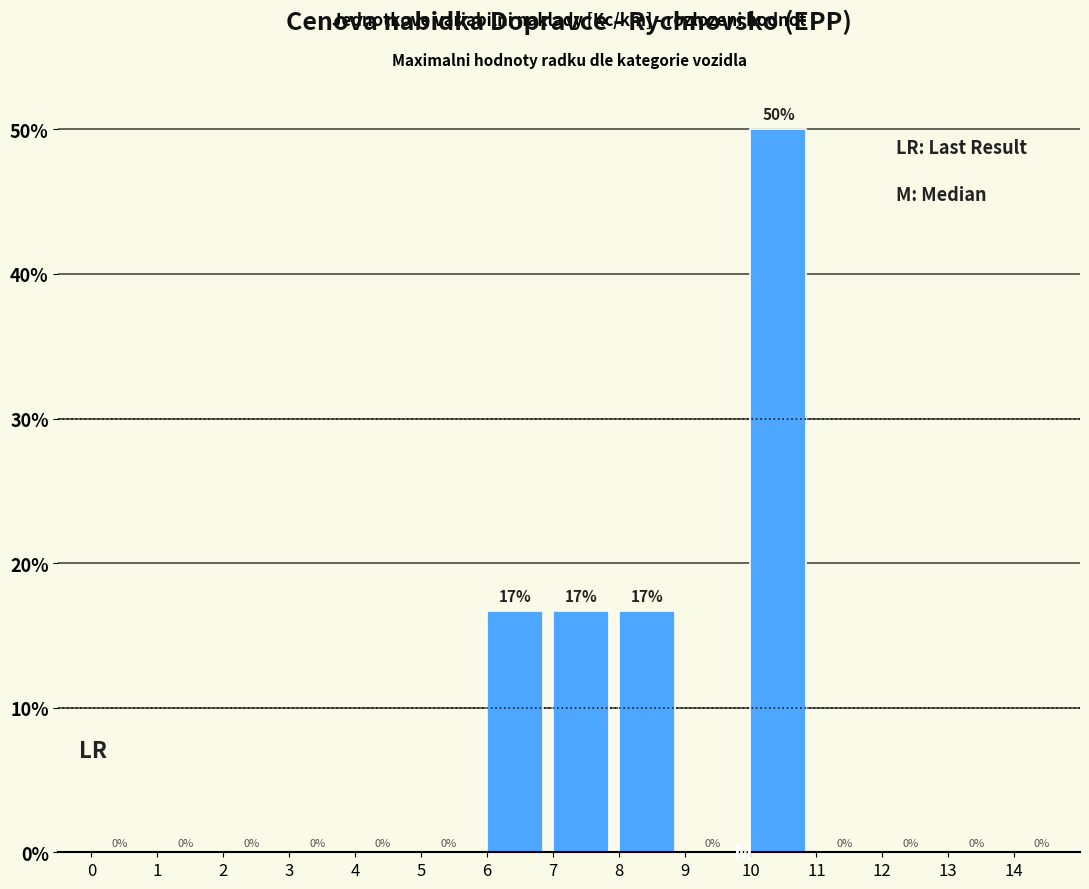

Which range on the x-axis has the tallest bar?

10 to 11